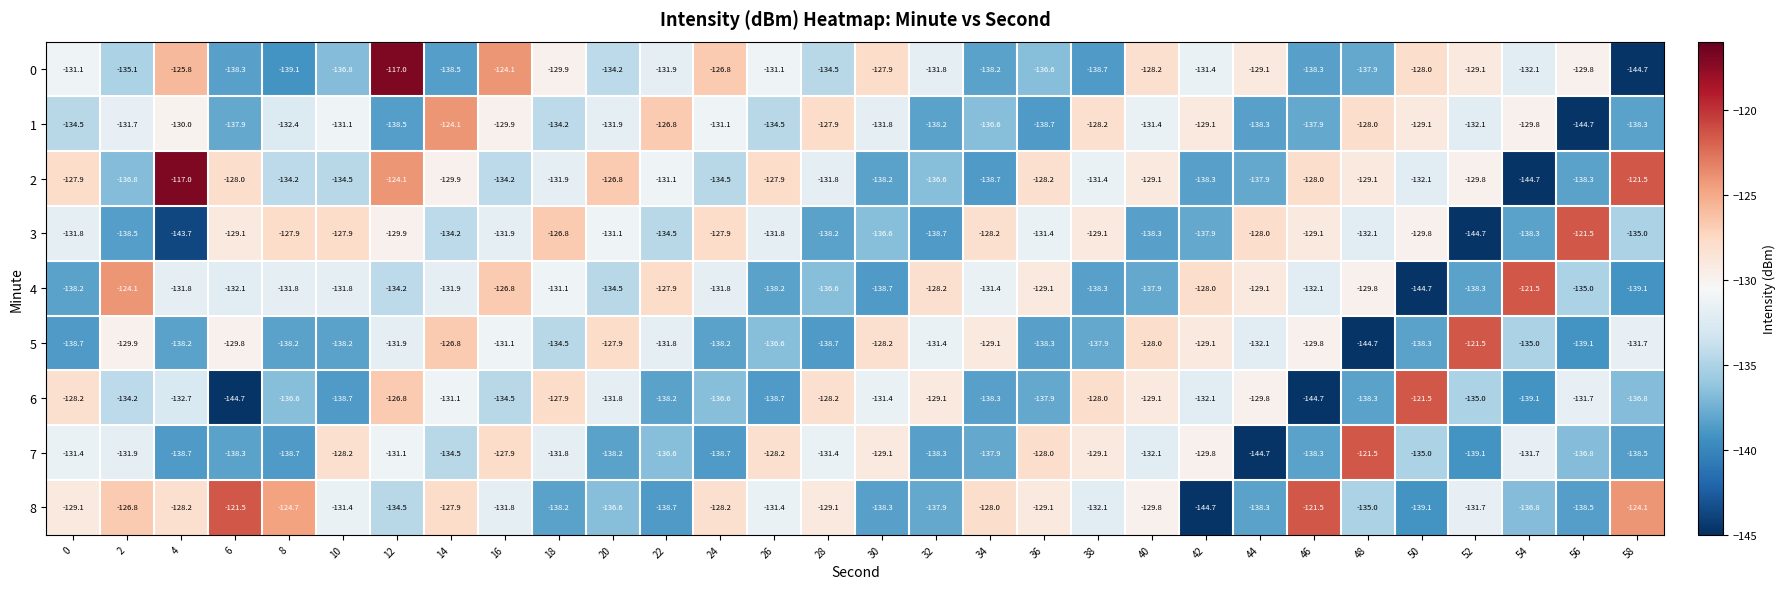

What is the maximum value for 5?

-121.5